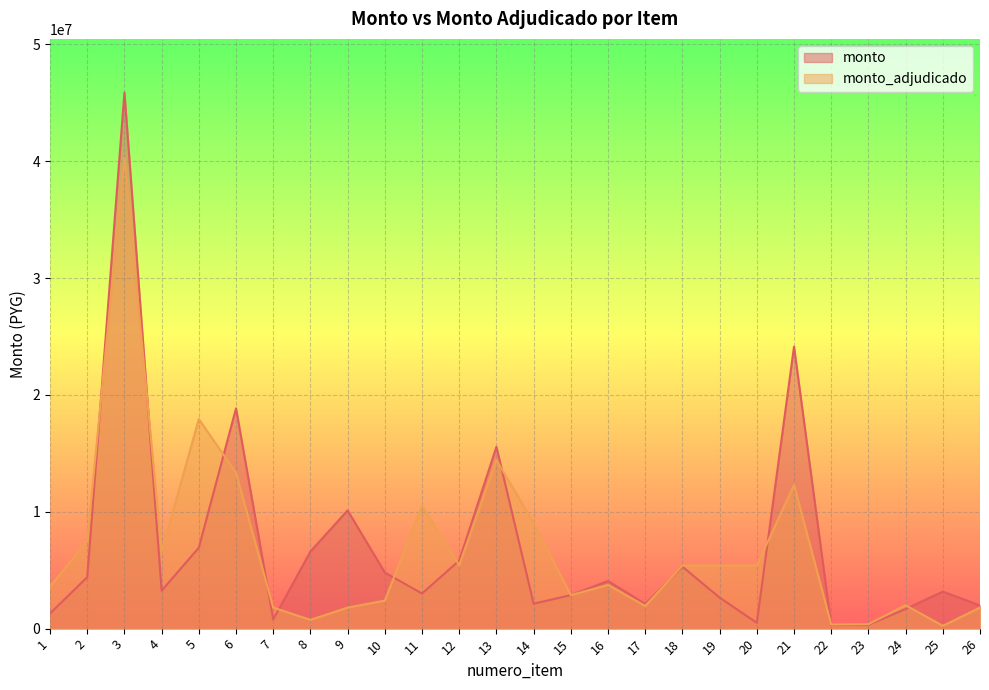

Where do monto_adjudicado and monto first cross each other?

2 and 3